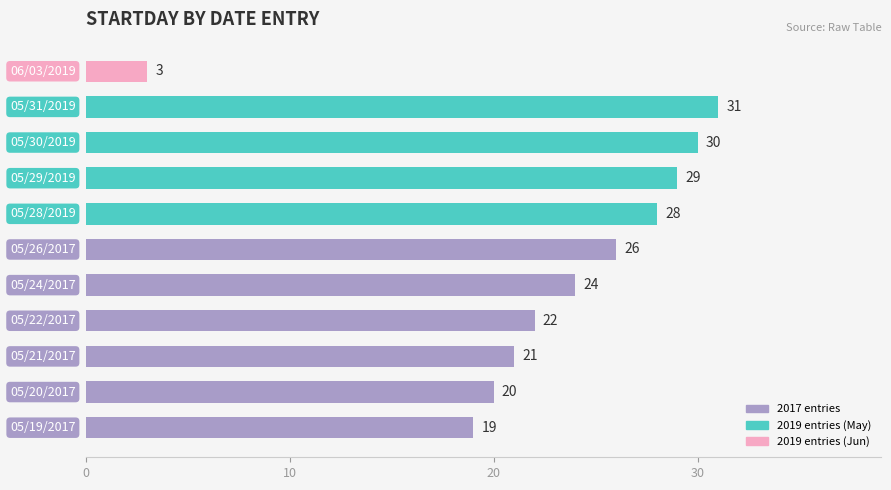

What is the greatest value displayed?

31